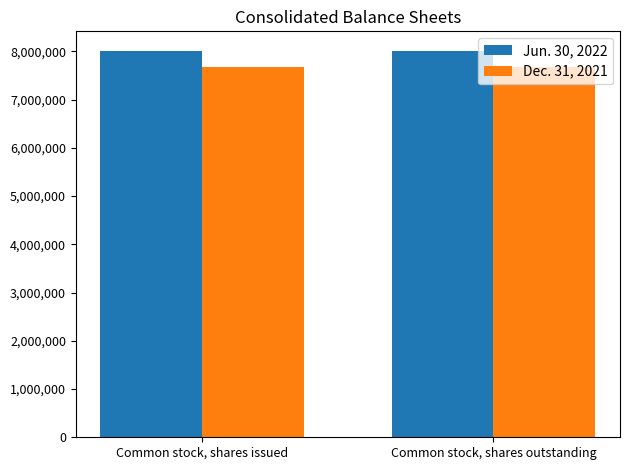

What is the minimum value shown in the chart?

7676662